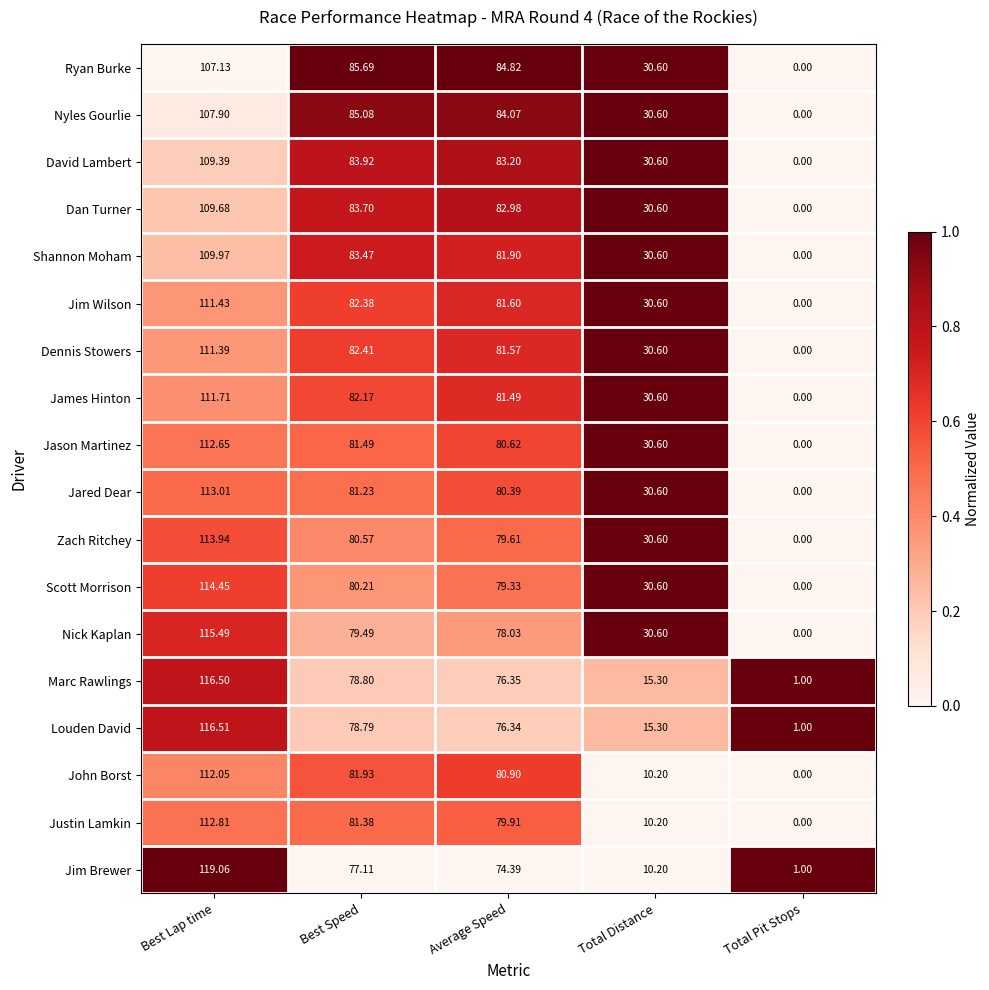

Which series has the widest spread of values?

Jim Brewer